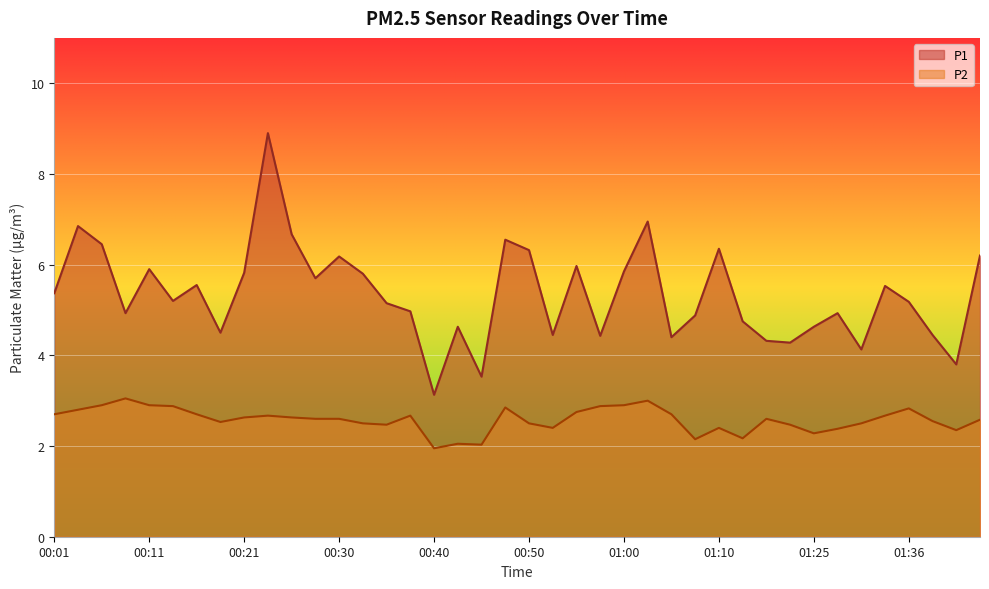

What is the difference between the P2 values at 01:02 and 01:12?

0.8